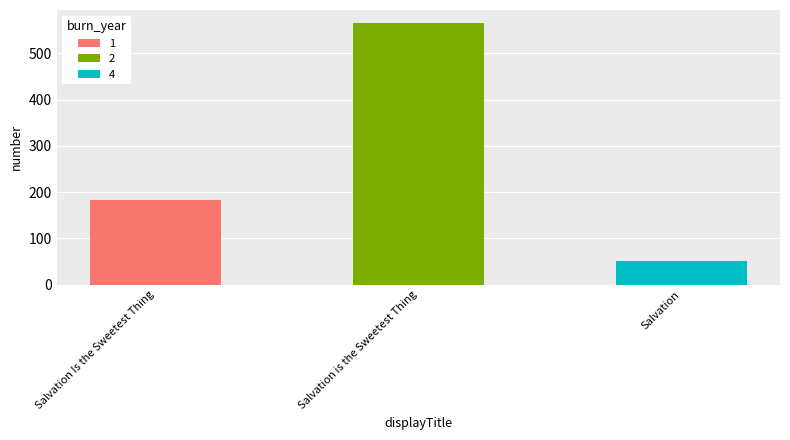

Does the chart contain stacked bars?

No